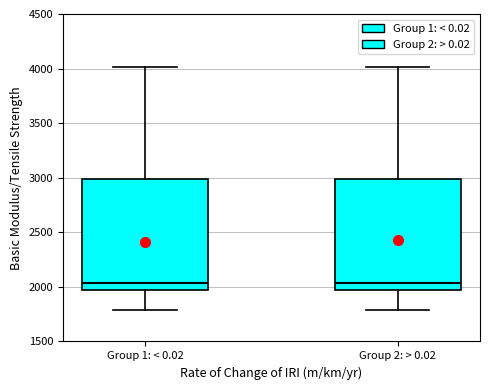

Reading left to right, read every box against the y-axis: the position of its median line, the range the box covers, and the ends of its whiskers. The values are not printed on the chart, so give them approximately, as read against the axis.

Group 1: < 0.02: median 2050, box 2000 to 3000, whiskers 1800 to 4000
Group 2: > 0.02: median 2050, box 2000 to 3000, whiskers 1800 to 4000